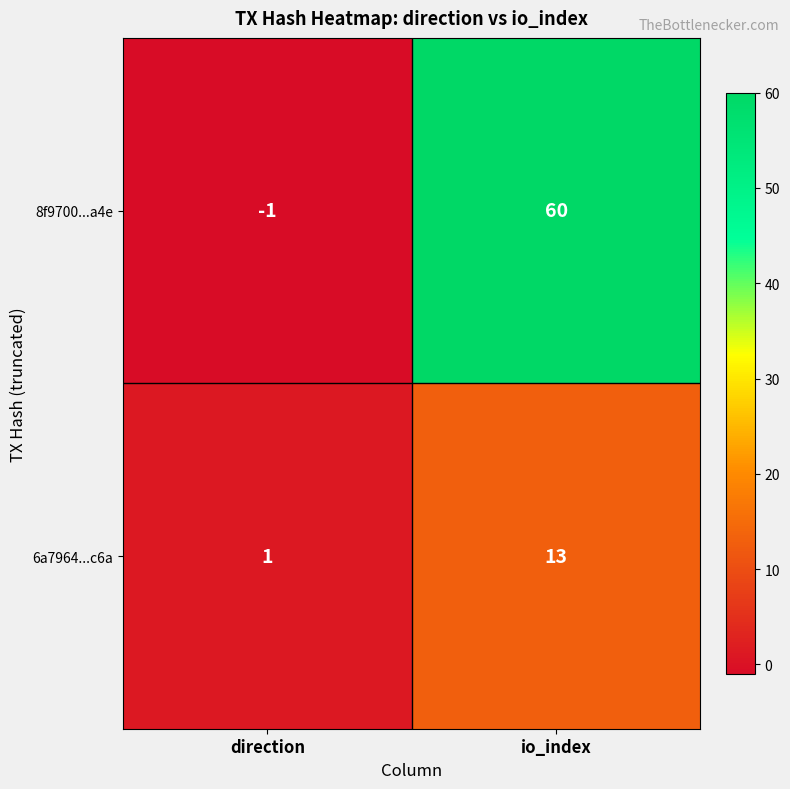

Which series changed the most between direction and io_index?

8f9700...a4e